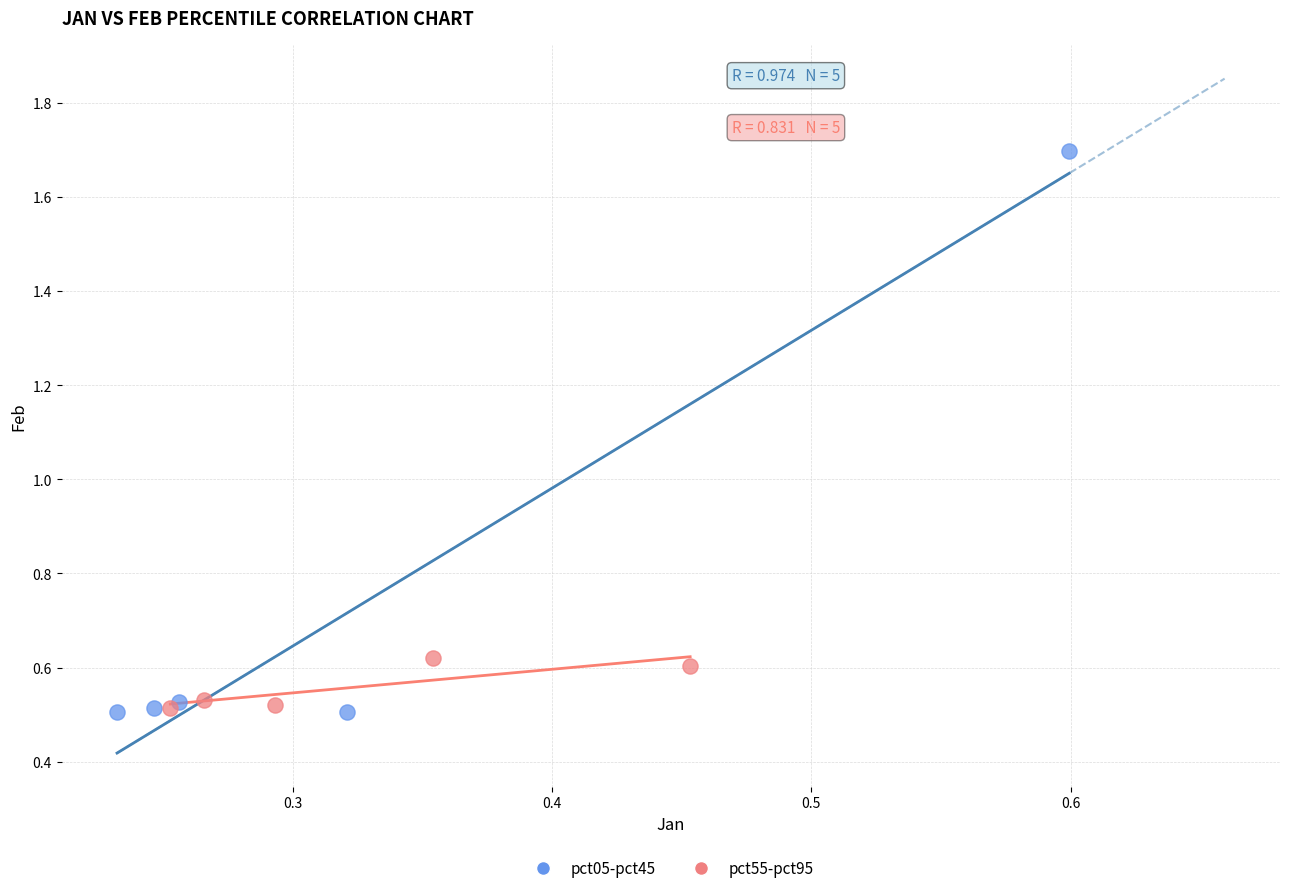

Which series has the largest Y range (max minus min)?

pct05-pct45